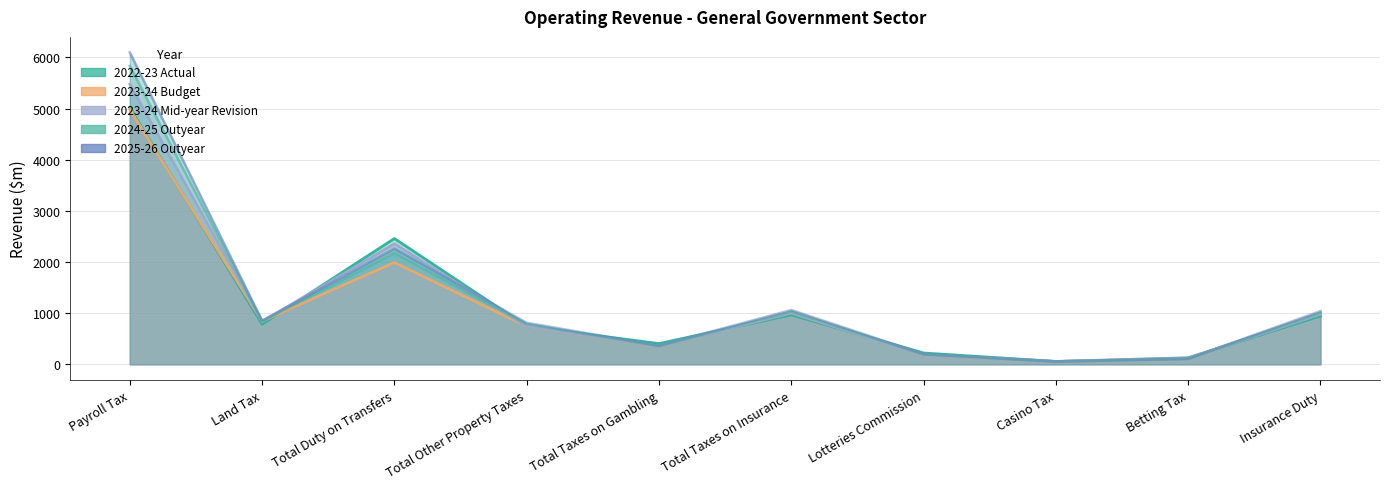

What is the value of the 2022-23 Actual point at the 4th from the left?

739